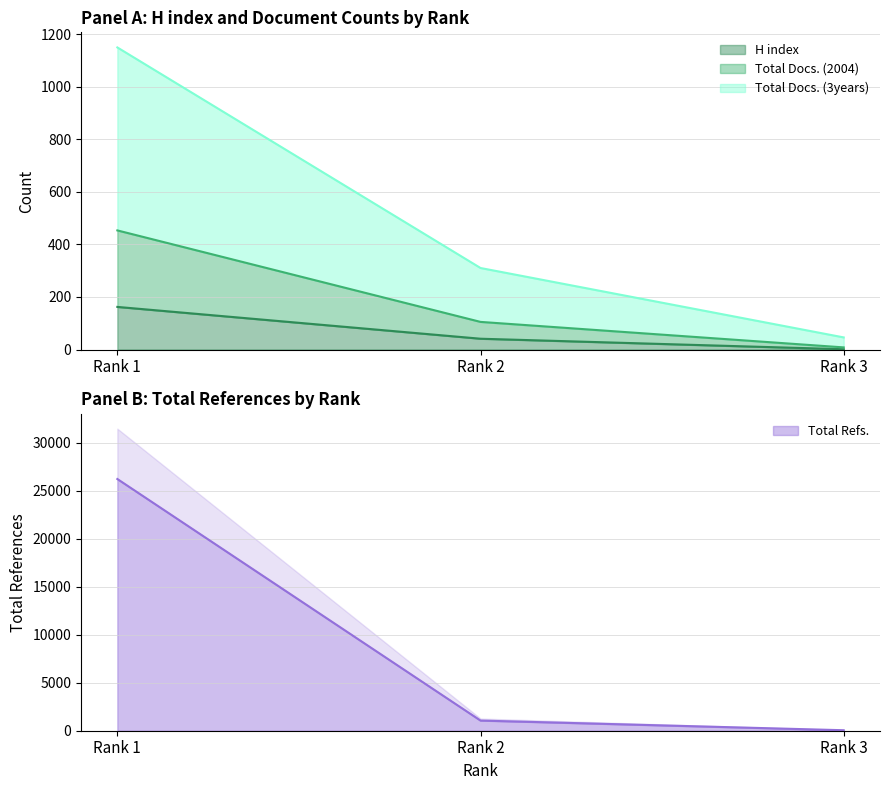

Is it true that Total Docs. (2004) equals 56 at Rank 2?

False